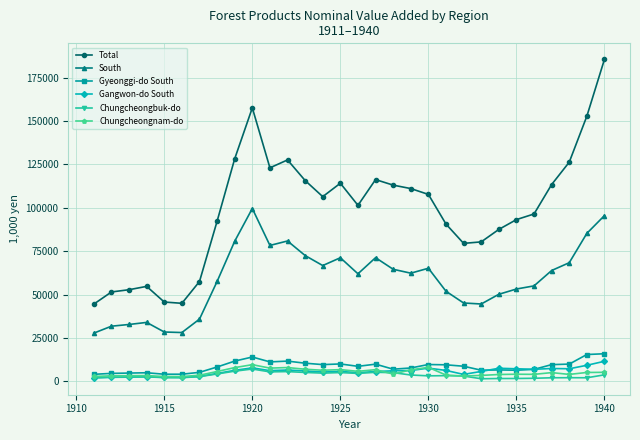

Which series has the largest total across all categories?

Total